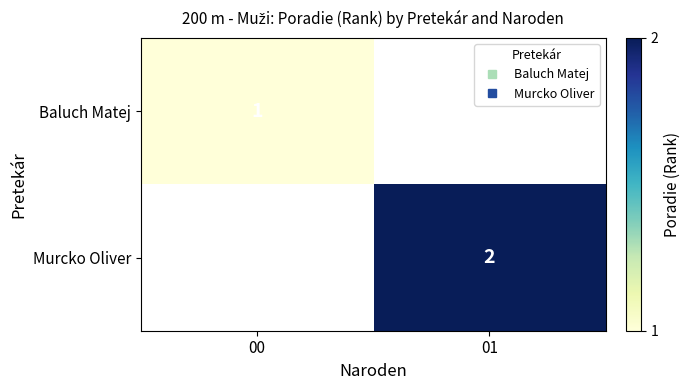

The Baluch Matej series shows 1.0 at 00. True or false?

True